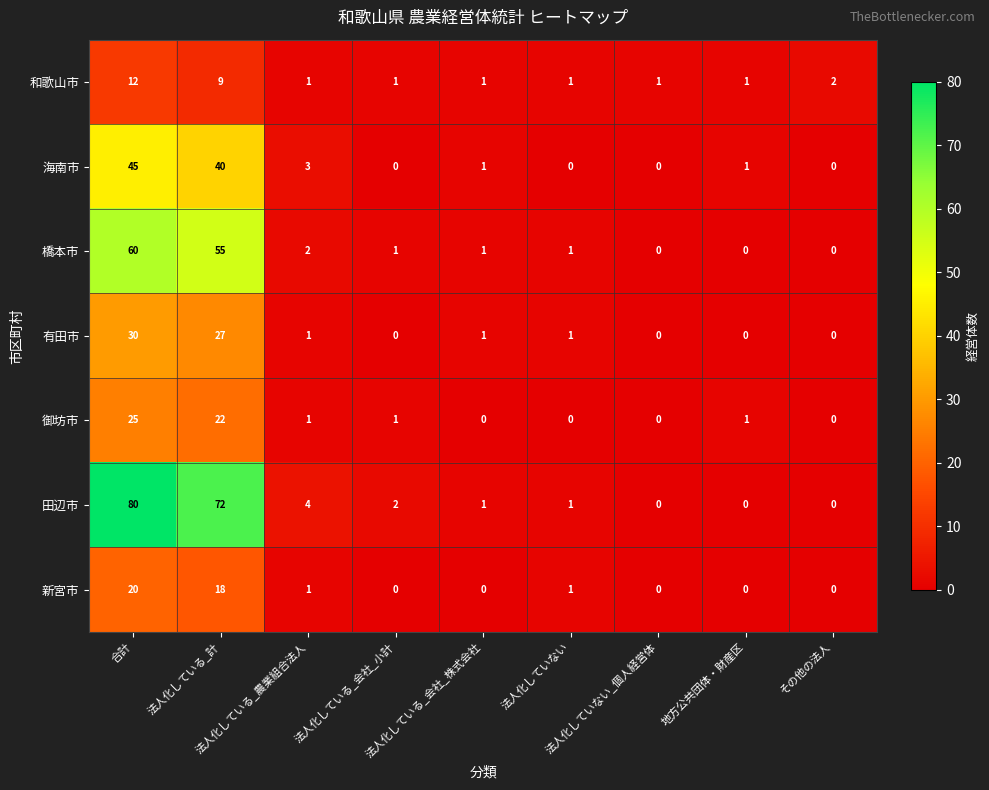

What is the difference between the maximum and second lowest values in the 和歌山市 series?

11